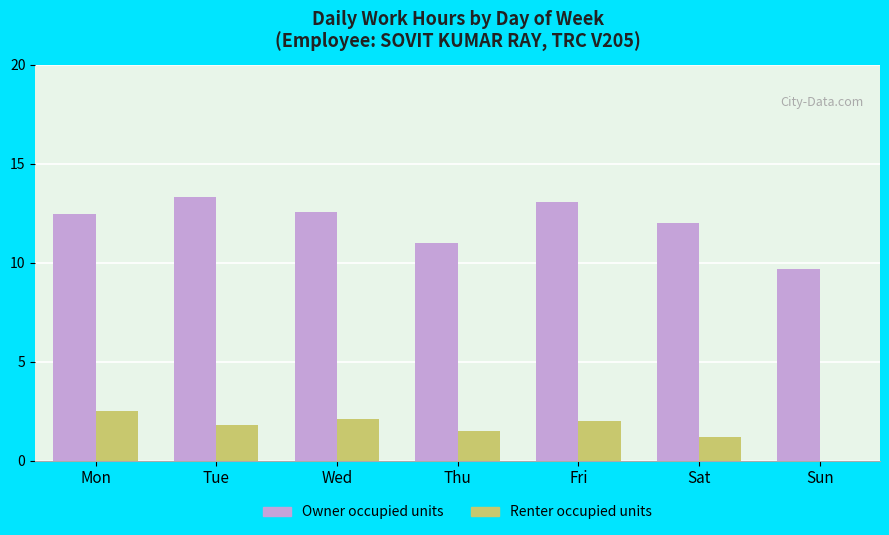

Reading left to right, transcribe all the data shown in this chart.

Owner occupied units: 12.5	13.3	12.6	11.0	13.0	12.0	9.7
Renter occupied units: 2.5	1.8	2.1	1.5	2.0	1.2	0.0